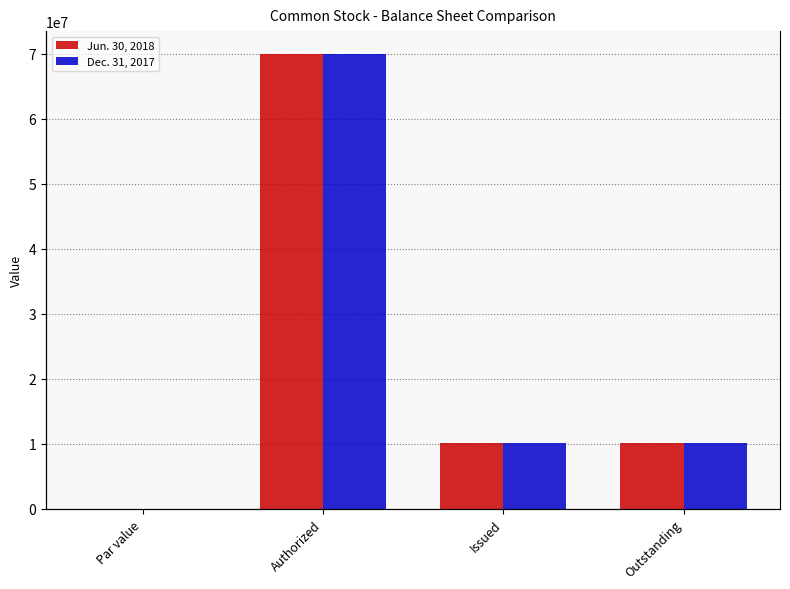

Reading right to left, transcribe all the data shown in this chart.

Jun. 30, 2018: 10064754.0	10064754.0	70000000.0	0.0
Dec. 31, 2017: 10049754.0	10049754.0	70000000.0	0.0